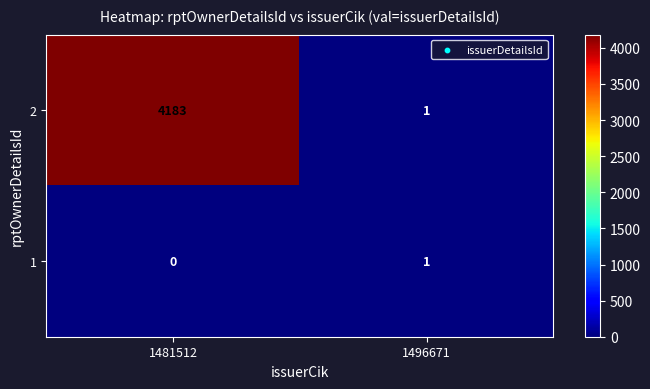

Which series has the largest total across all categories?

2